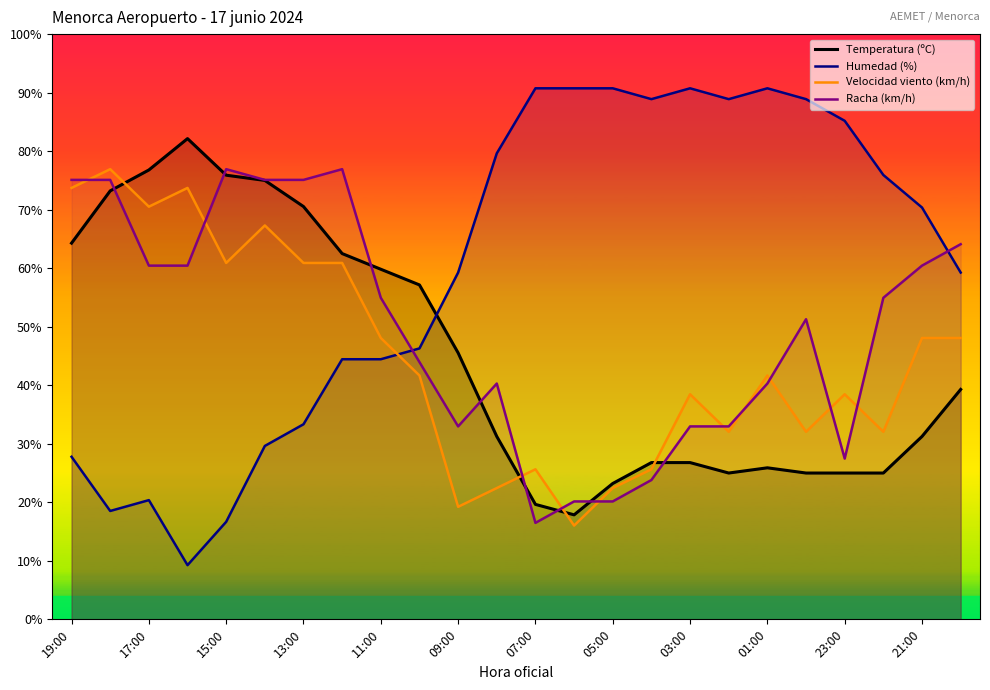

Which series changed the most between 05:00 and 21:00?

Racha (km/h)